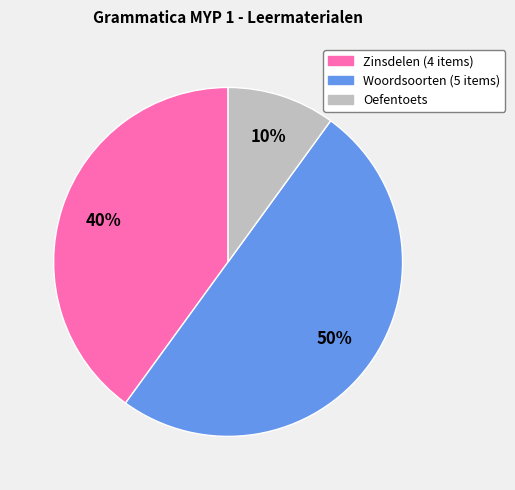

How many segments does this pie chart have?

3